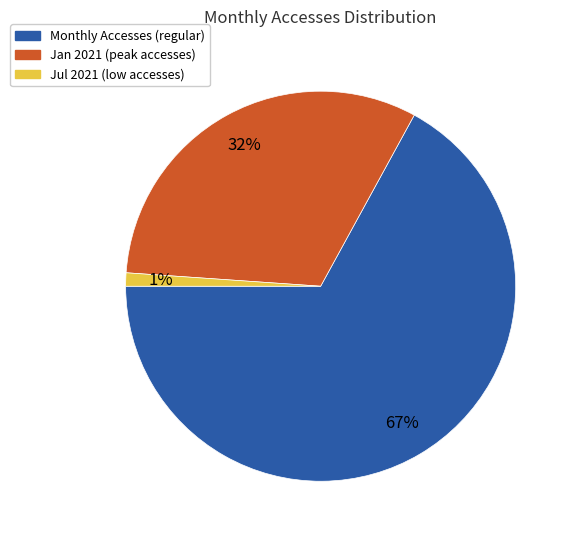

To the nearest percent, what is the average slice percentage?

33%